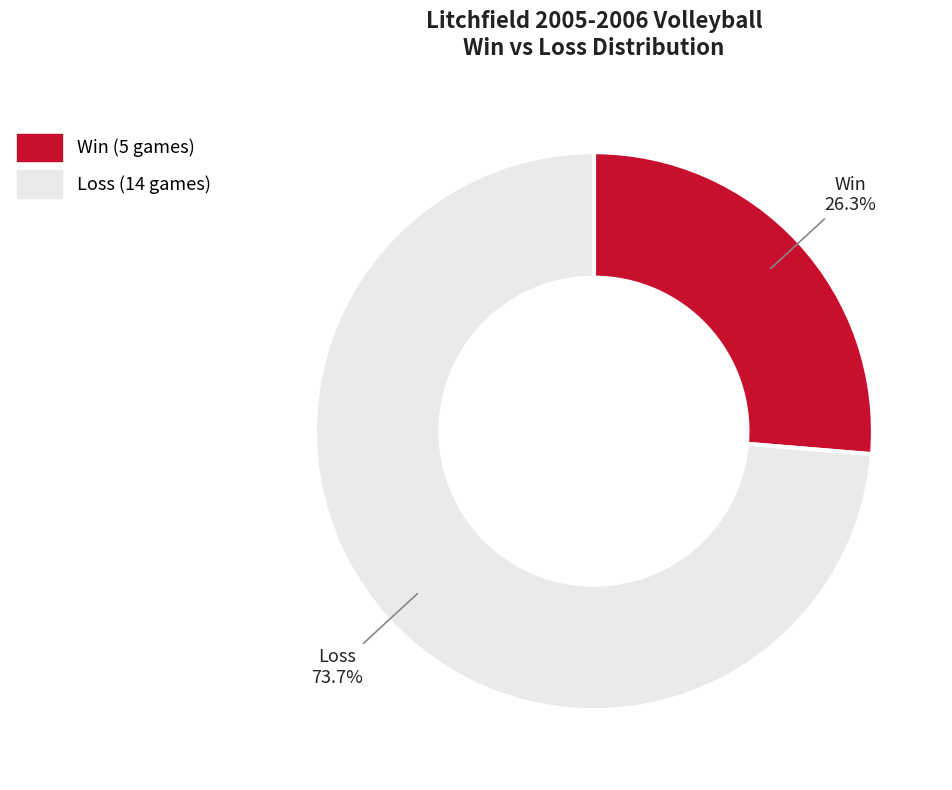

Between Win and Loss, which is larger?

Loss